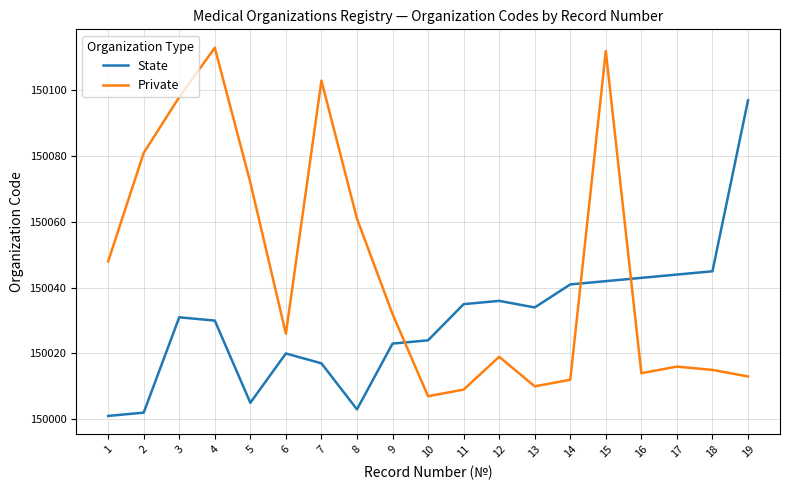

Is this an area chart (filled region under the line)?

No